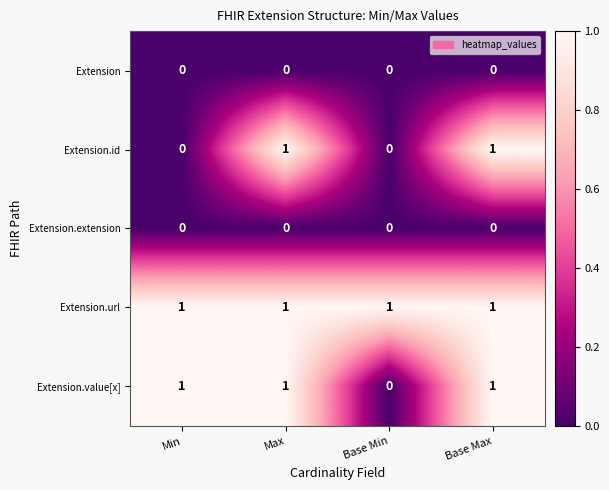

What is the difference between the highest and lowest values at Min?

1